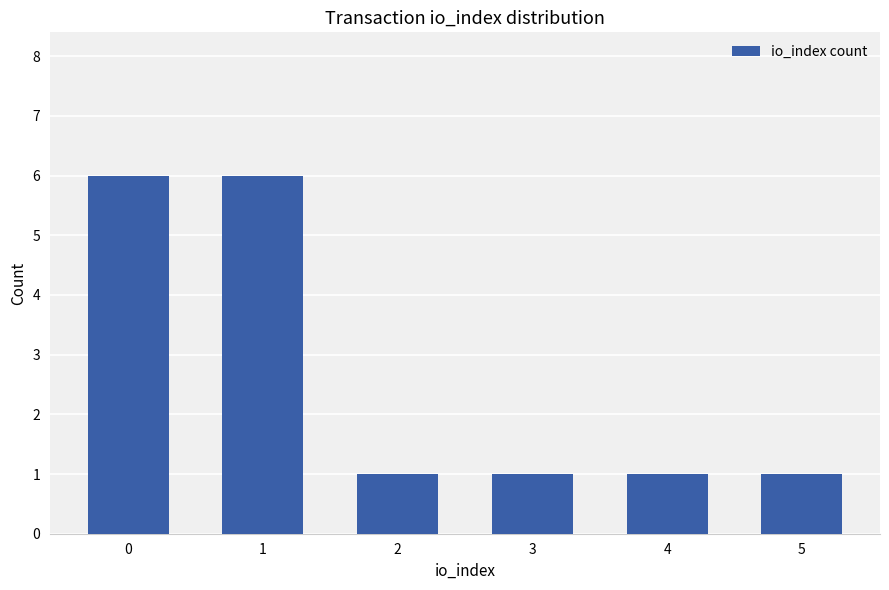

True or false: the data shows 2 at 1.

False